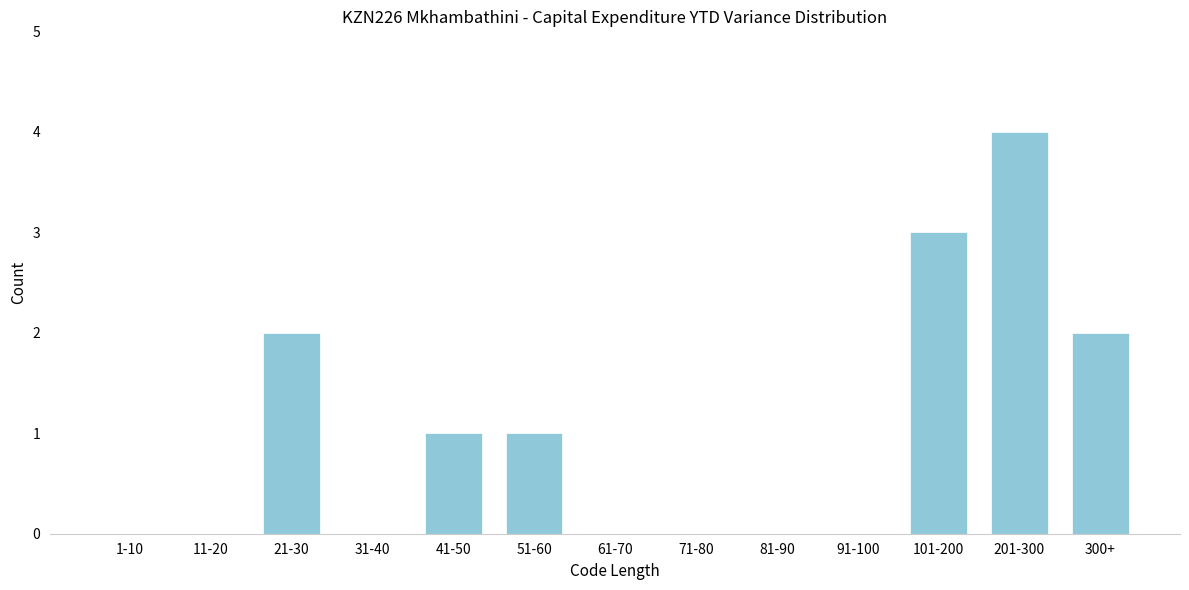

Reading right to left, list all the values displayed in this chart.

300+=2	201-300=4	101-200=3	91-100=0	81-90=0	71-80=0	61-70=0	51-60=1	41-50=1	31-40=0	21-30=2	11-20=0	1-10=0